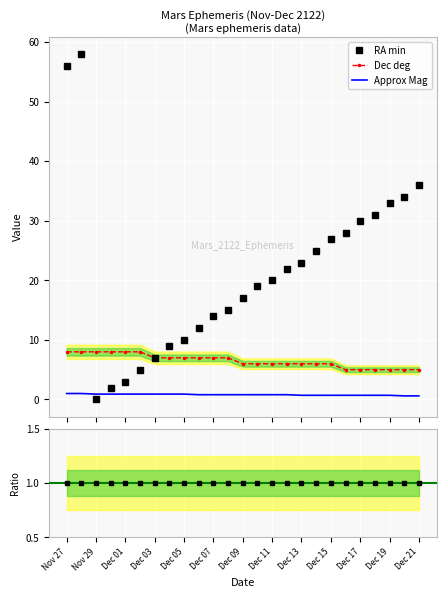

At which category does RA min reach its first local valley?

Nov 29